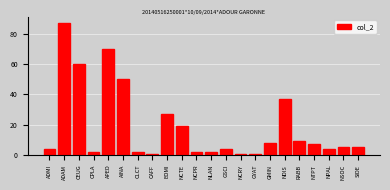

Reading left to right, extract all data points from this chart.

ADMI=4	ADAM=87	CEUG=60	CPLA=2	APED=70	AINA=50	CLCT=2	CAFF=1	EOMI=27	NCTE=19	NCPR=2	NLAN=2	GSCI=4	NCRY=1	GYAT=1	GMIN=8	NDIS=37	RABB=9	NTPT=7	NPAL=4	NSOC=5	SIDE=5